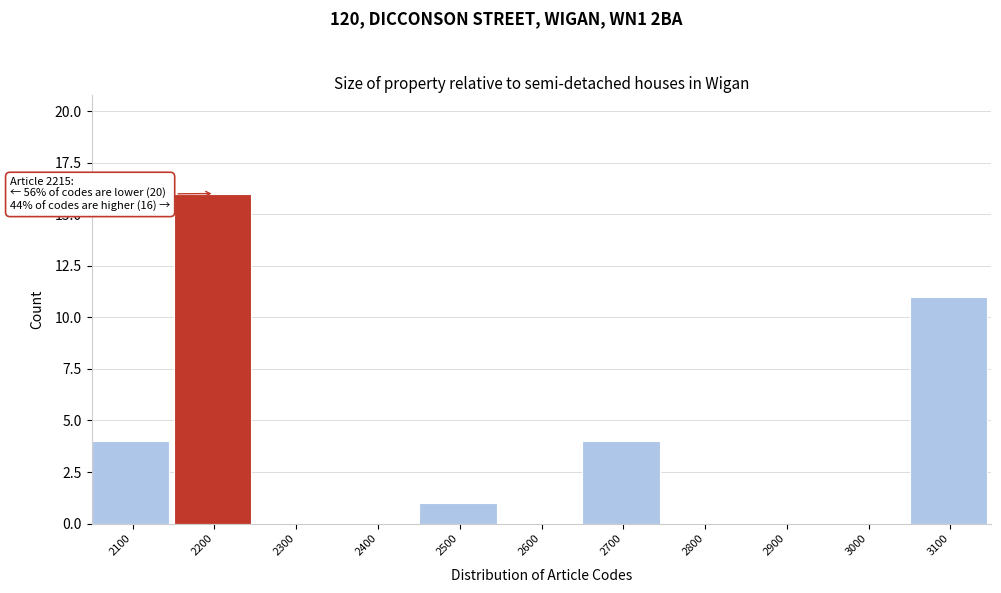

Reading left to right, extract all data points from this chart.

2100=4	2200=16	2300=0	2400=0	2500=1	2600=0	2700=4	2800=0	2900=0	3000=0	3100=11